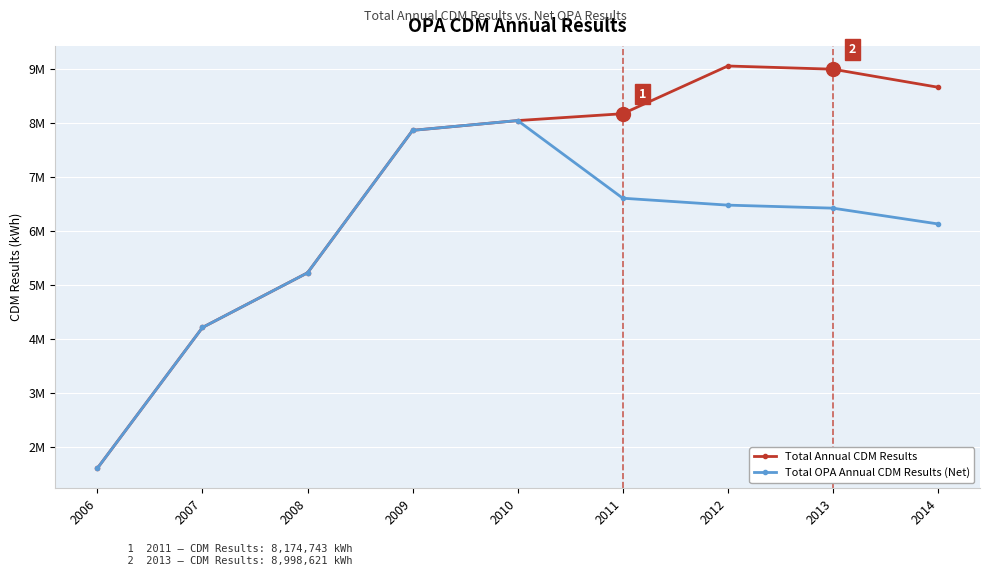

True or false: Total OPA Annual CDM Results (Net) and Total Annual CDM Results intersect in this chart.

False